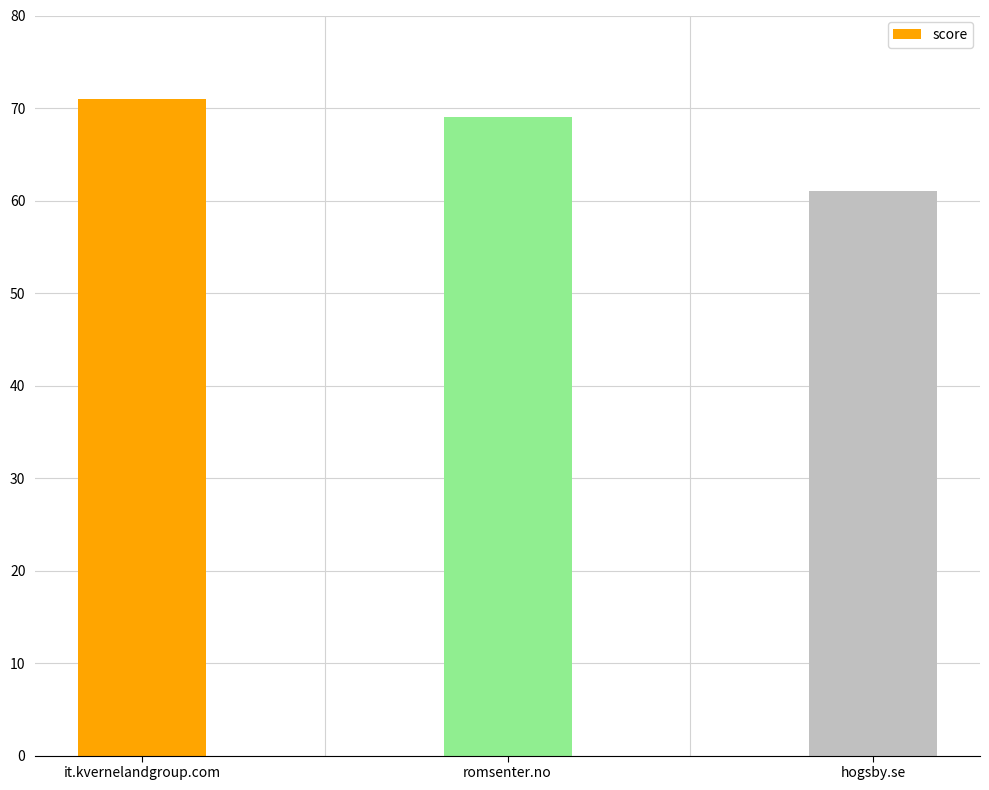

Reading left to right, extract all data points from this chart.

71	69	61